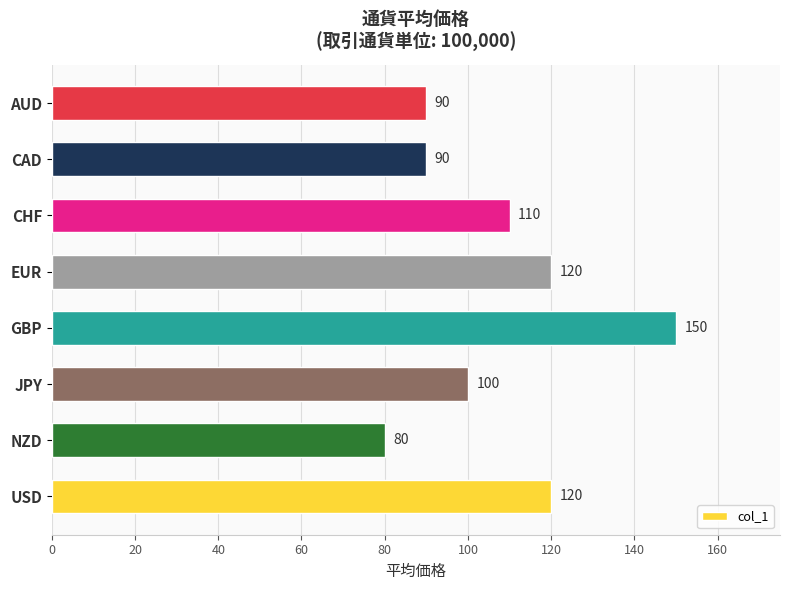

What is the minimum value shown in the chart?

80